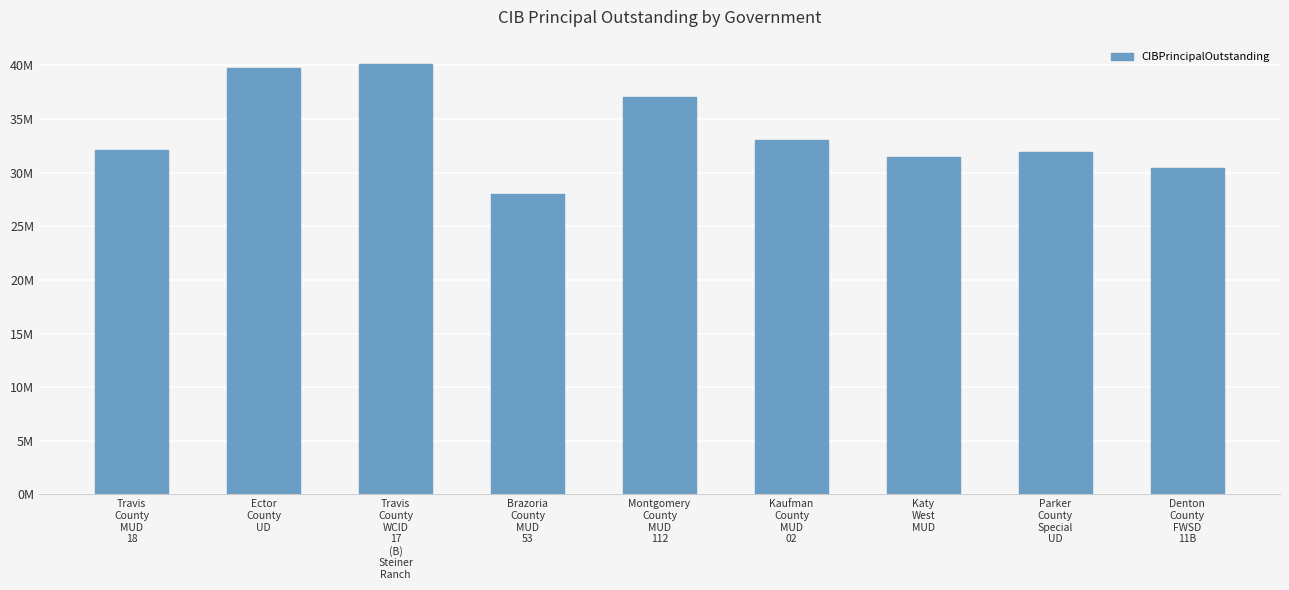

What is the label of the 2nd bar from the right?

Parker
County
Special
UD